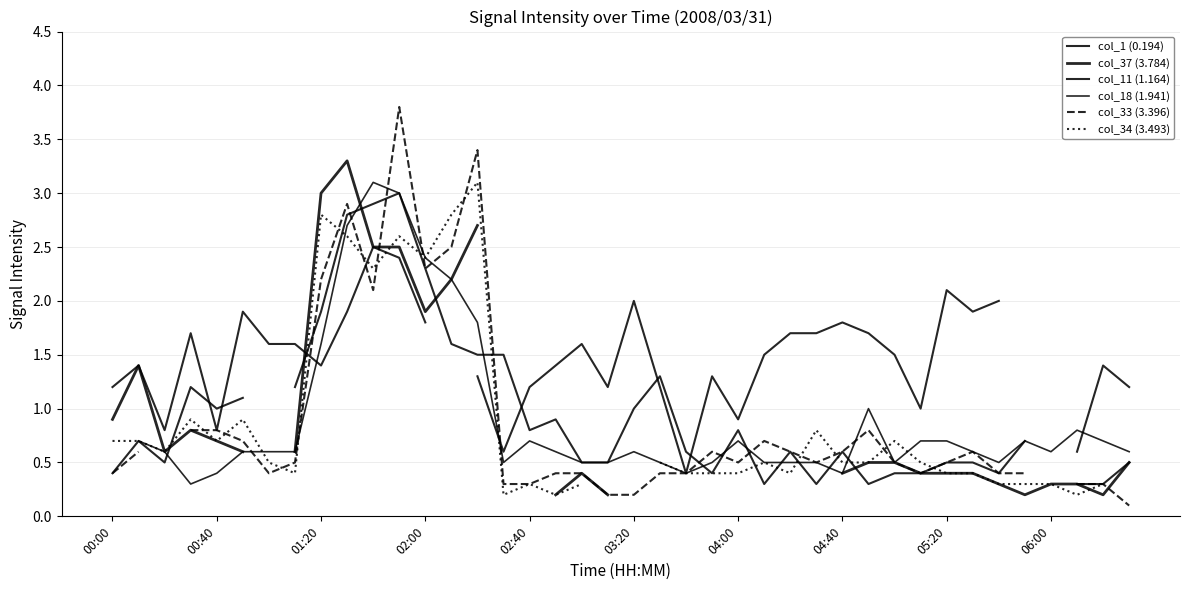

How many categories are shown in the chart?

40